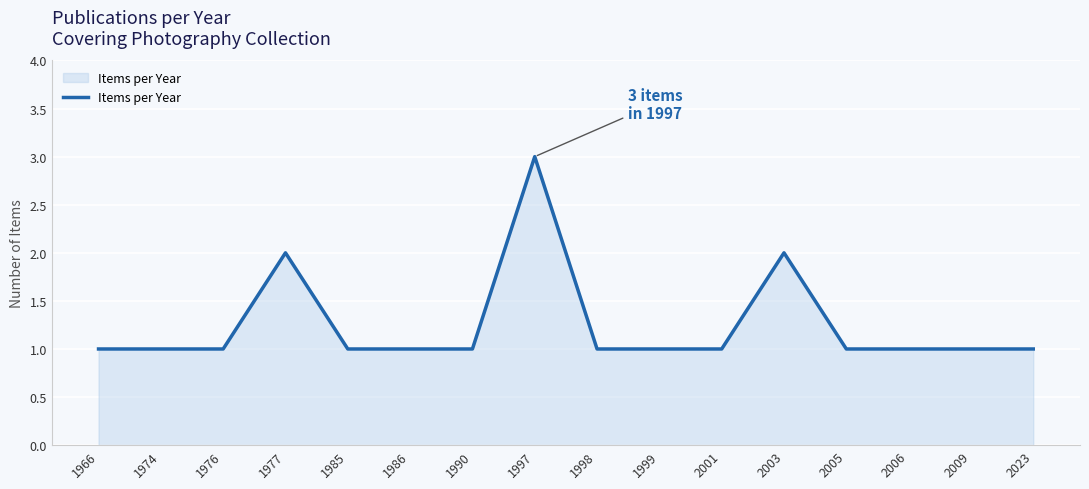

Which has a higher value, 1997 or 2009?

1997